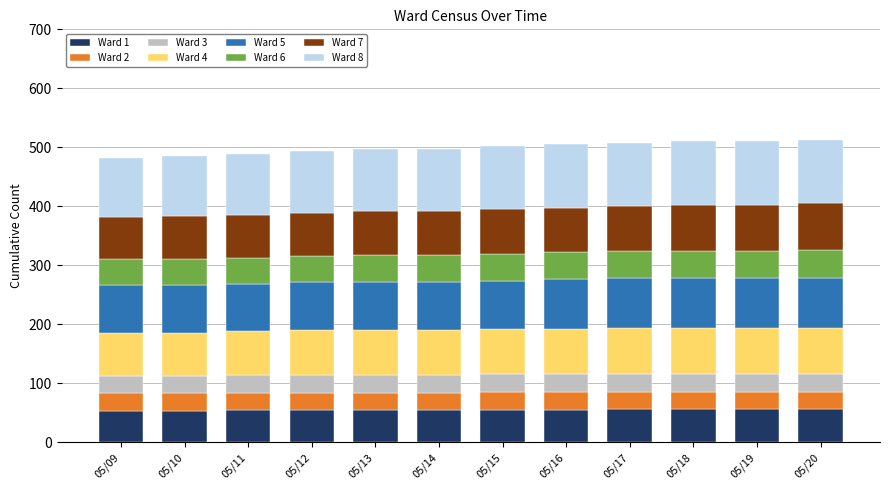

What is the total value across all series at 05/11?

489